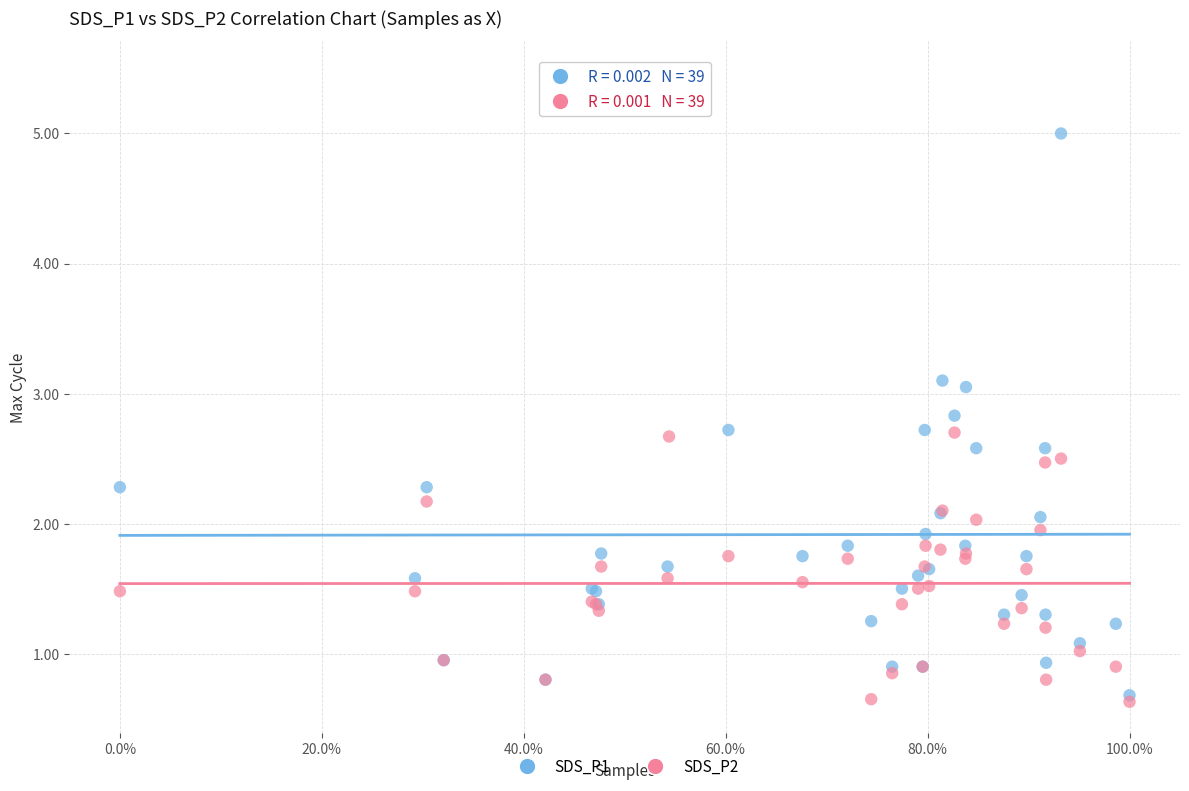

Which series has the widest spread of Y values?

SDS_P1